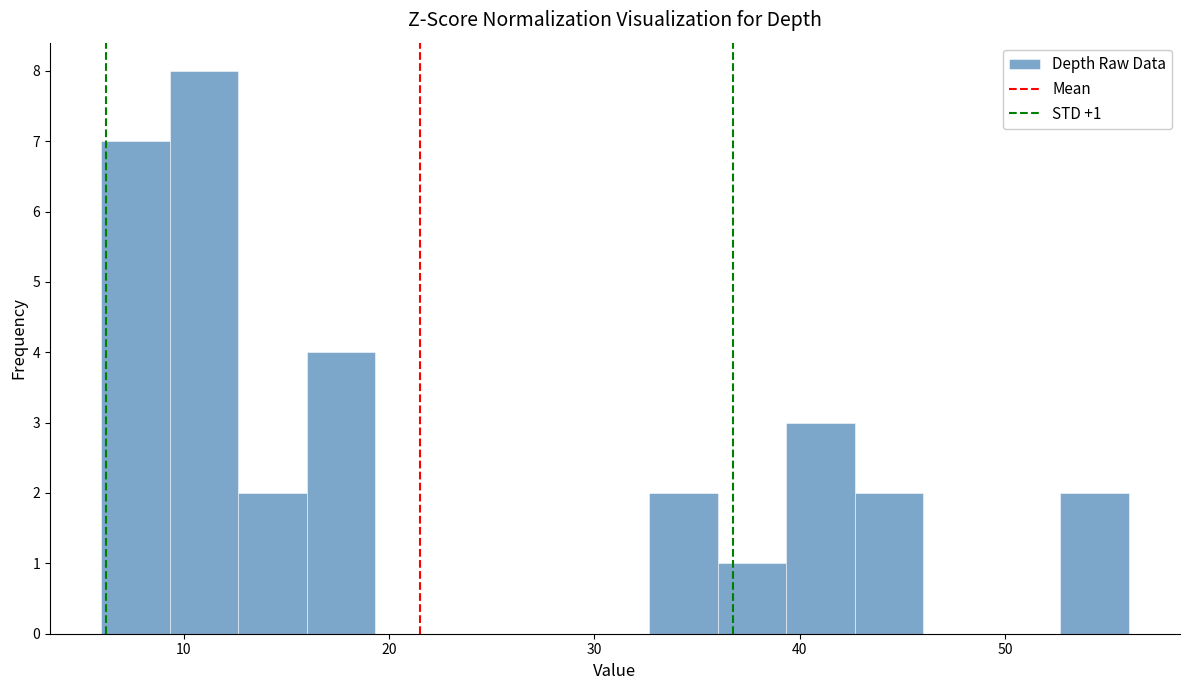

Read against the x-axis, roughly where is the centre of the tallest bar?

11